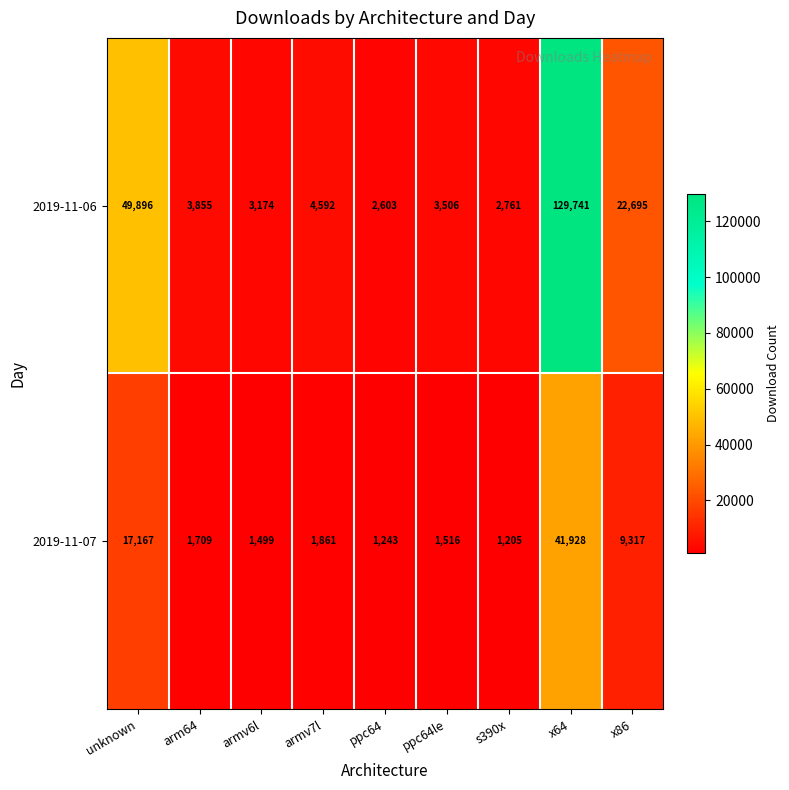

What is the maximum value shown in the chart?

129741